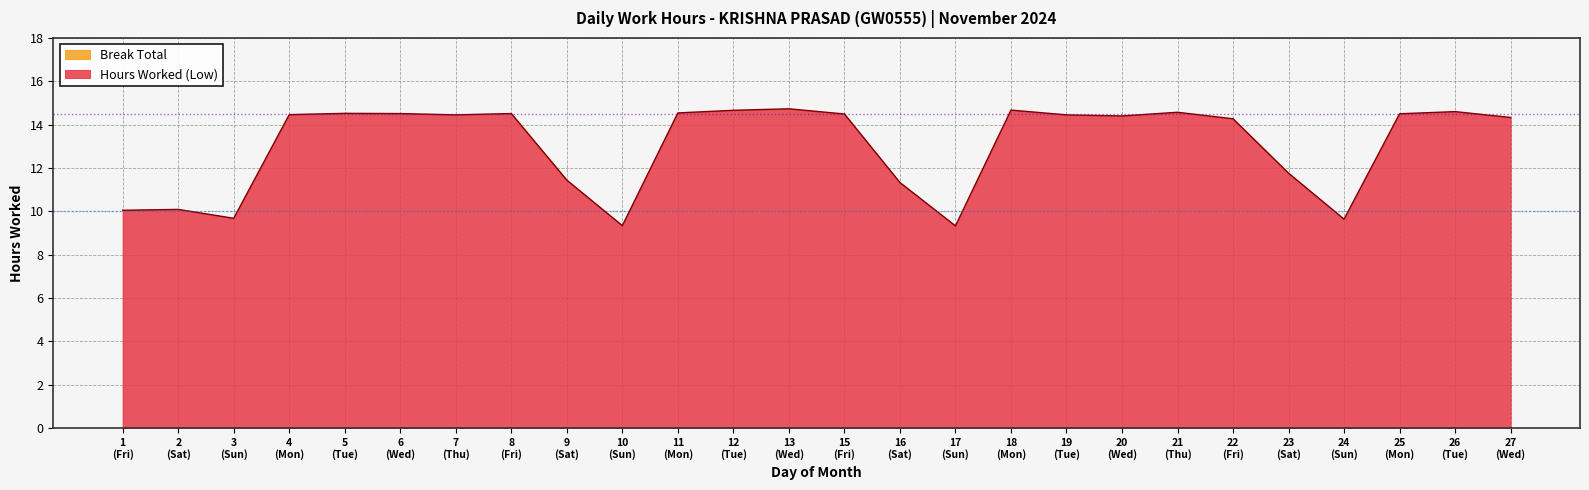

What is the smallest value displayed?

0.0